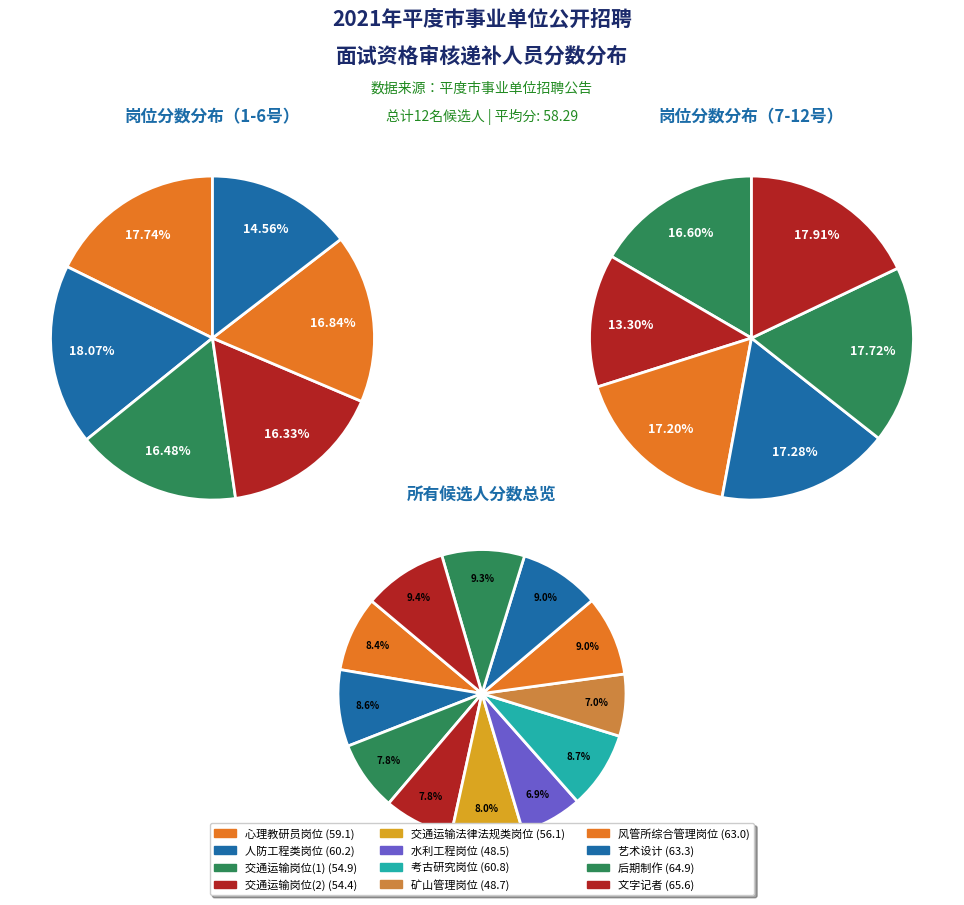

What is the smallest slice in the pie chart?

水利工程岗位